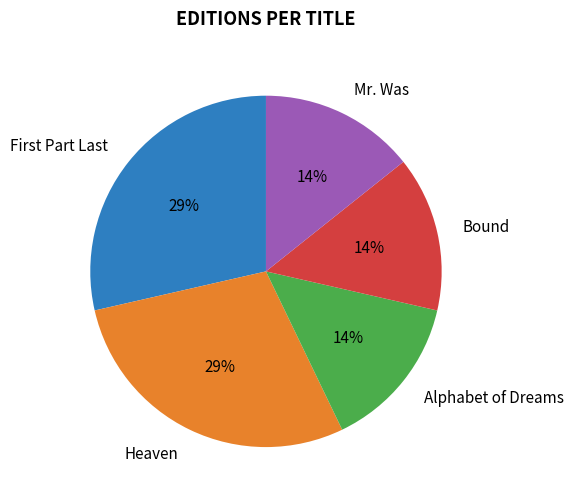

What is the ratio of the value at Bound to the value at Mr. Was?

1.0